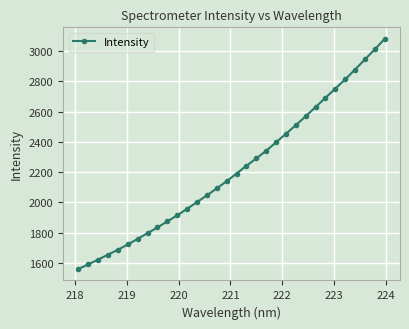

Does the chart display data point markers on the line(s)?

Yes